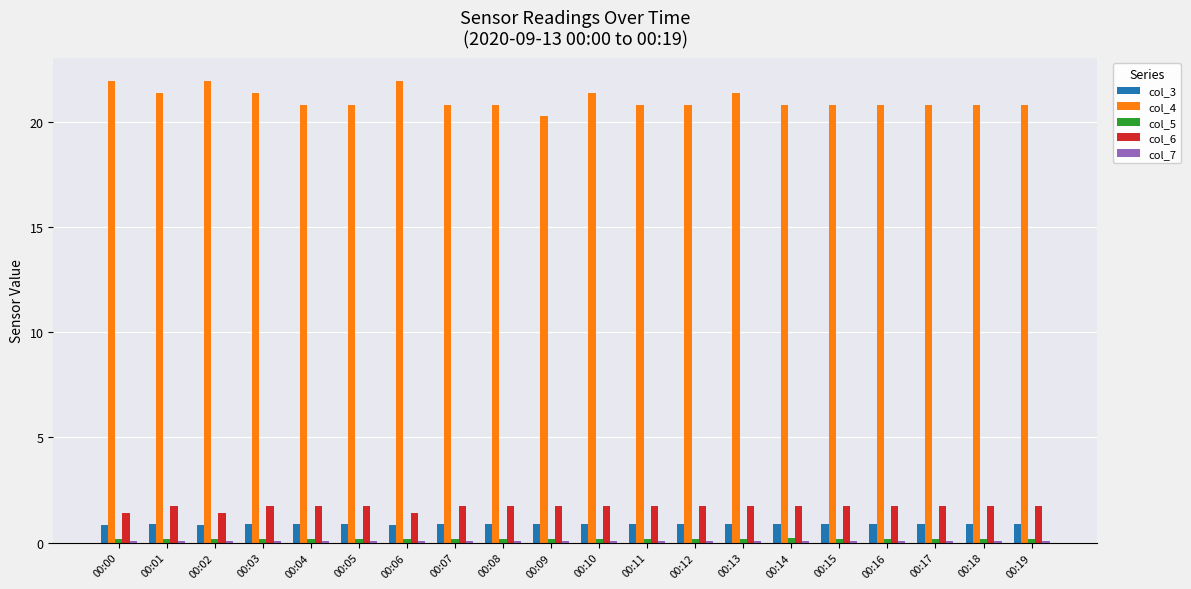

Is it true that col_6 equals 1.8 at 00:04?

True